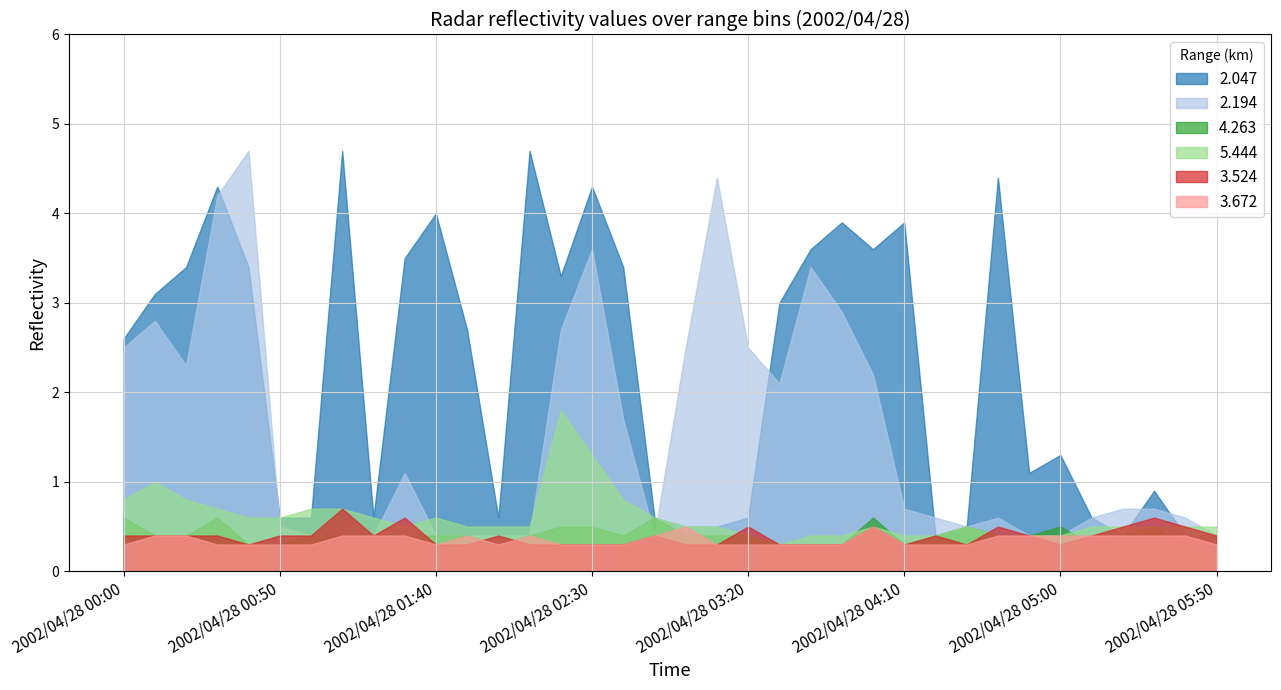

Count the 3.672 values in the range 0 to 1.

36